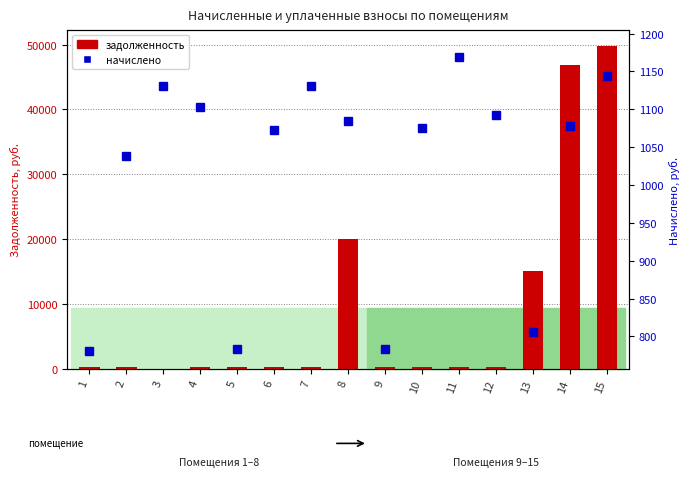

Is it true that задолженность equals 32679.0 at 14?

False